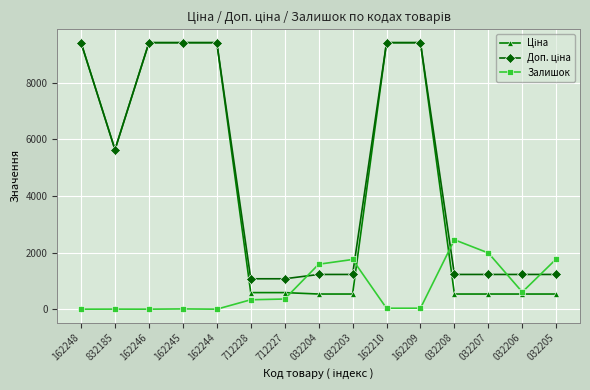

What is the maximum value shown in the chart?

9416.9